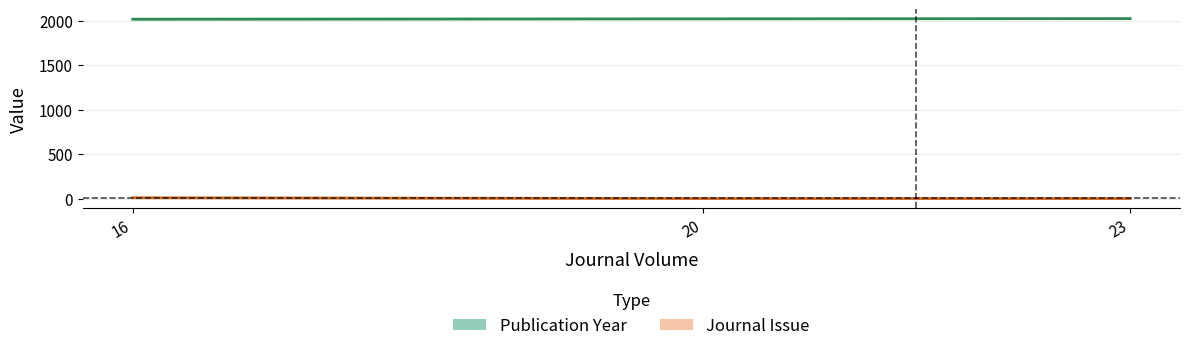

The Publication Year series shows 2015 at 16. True or false?

True